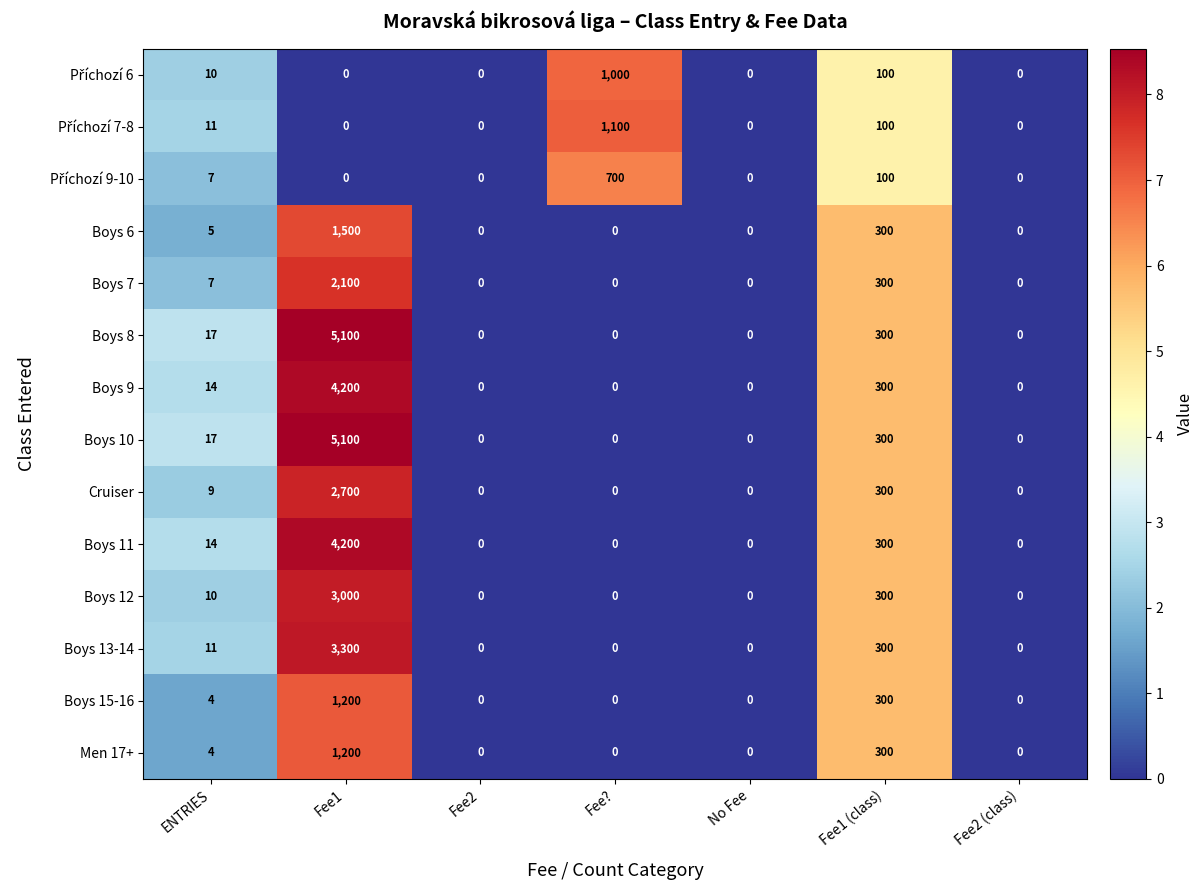

What is the spread (max minus min) of values at Fee??

1100